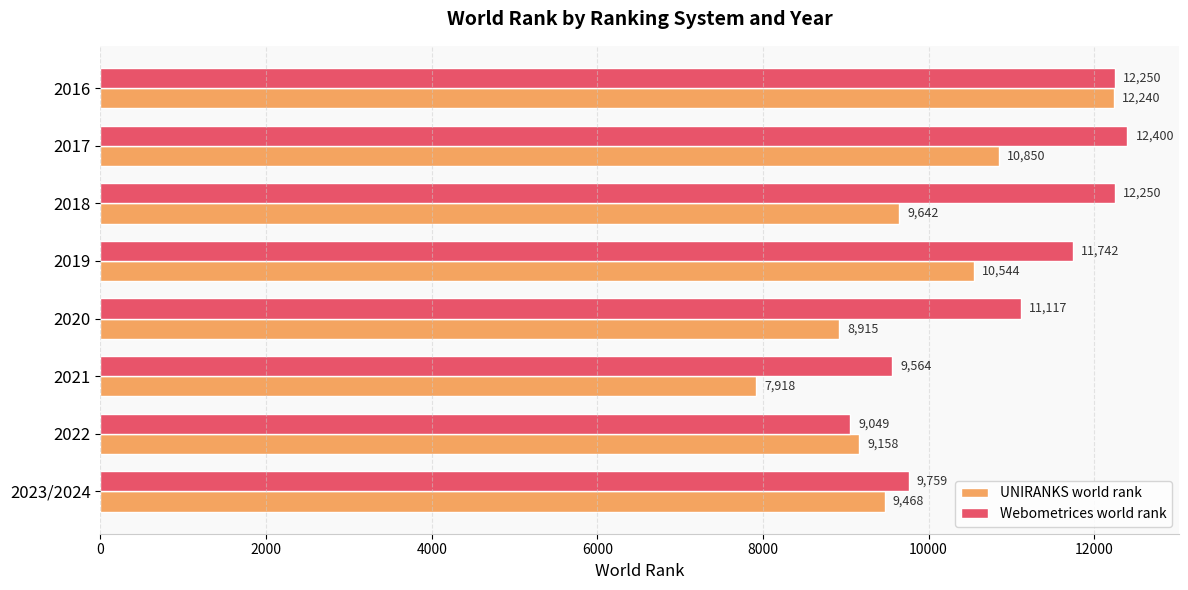

List the labels in order of UNIRANKS world rank value, largest first.

2016, 2017, 2019, 2018, 2023/2024, 2022, 2020, 2021